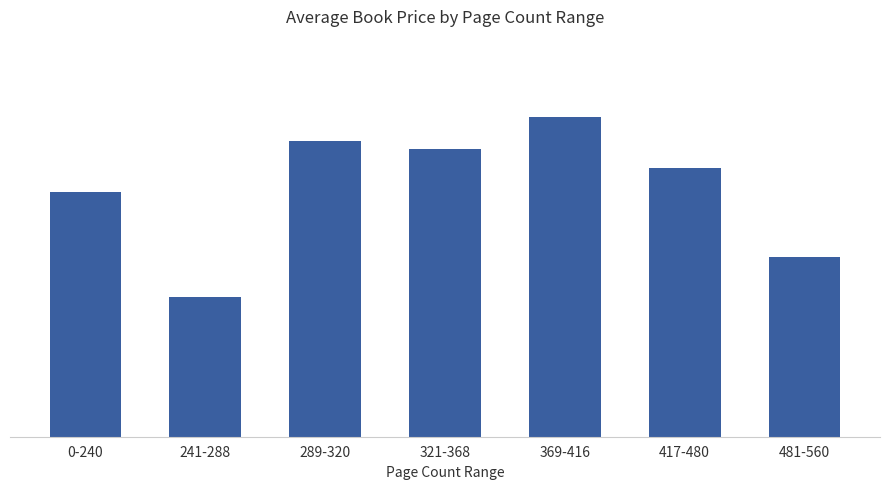

What value does the data have at 289-320?

17.7